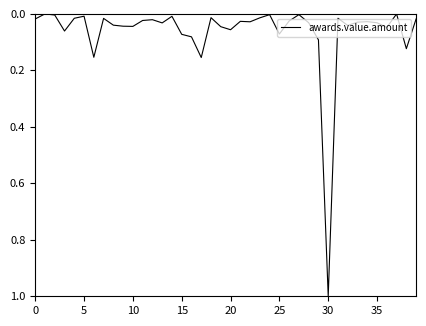

What is the maximum value shown in the chart?

1.0